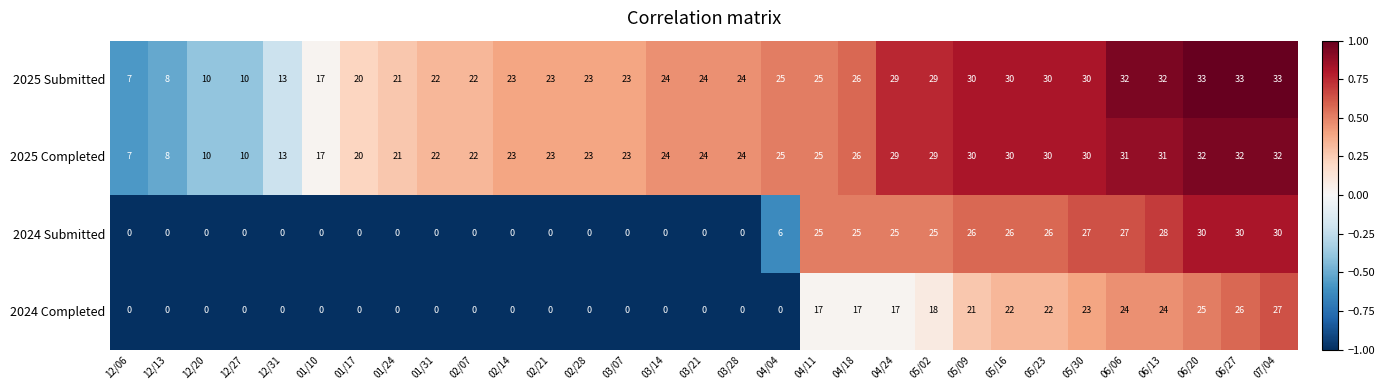

What is the spread (max minus min) of values at 06/27?

7